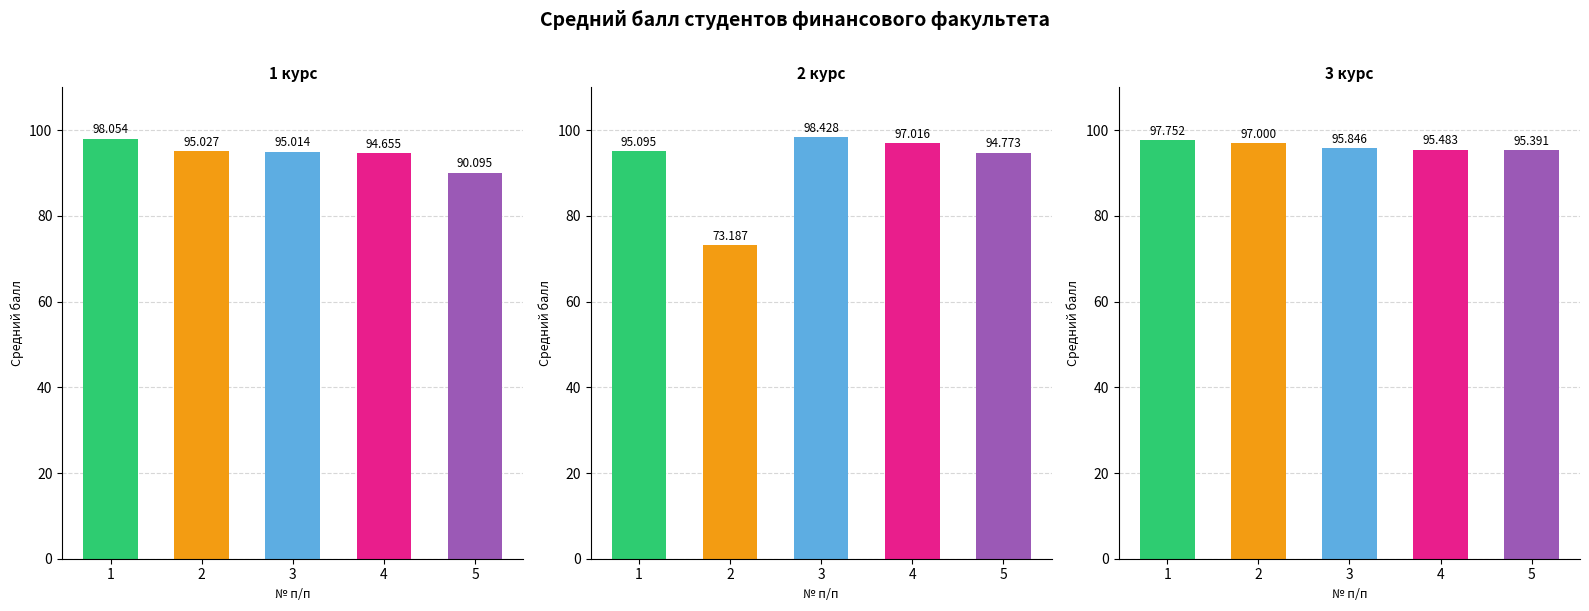

What is the spread (max minus min) of values at 4?

2.4